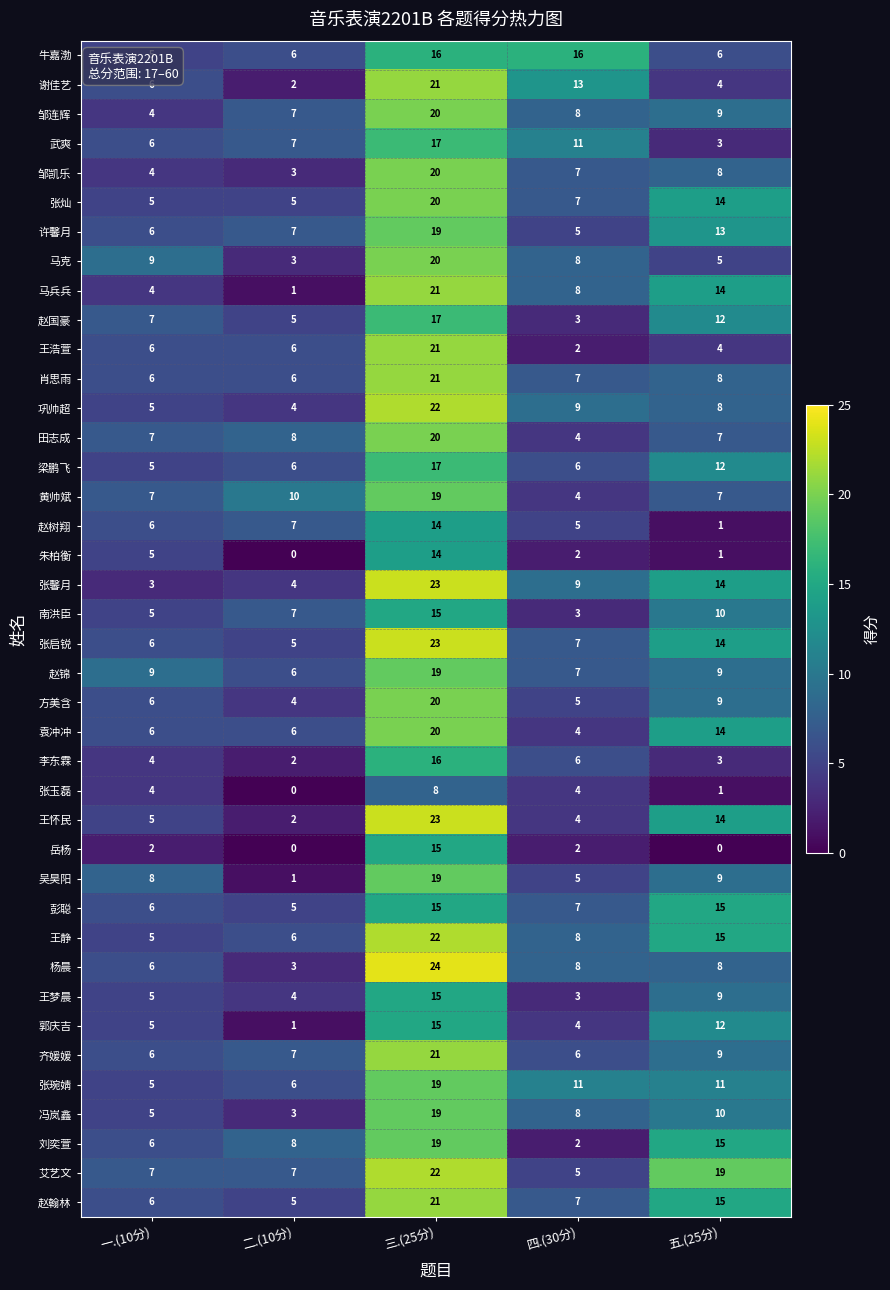

At which category is the sum across all series the highest?

三.(25分)